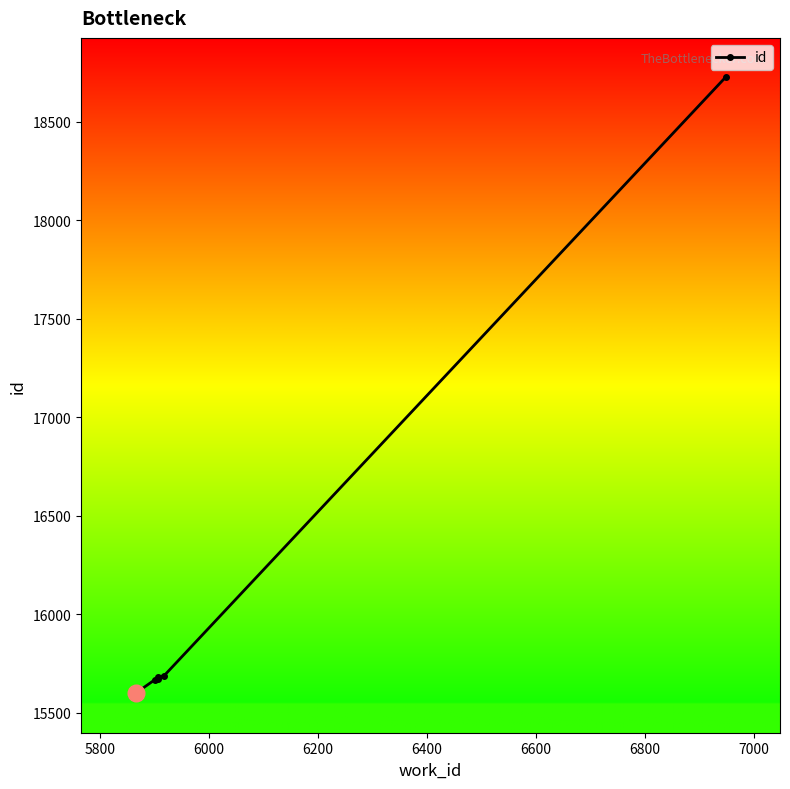

Does the chart have visible grid lines?

No